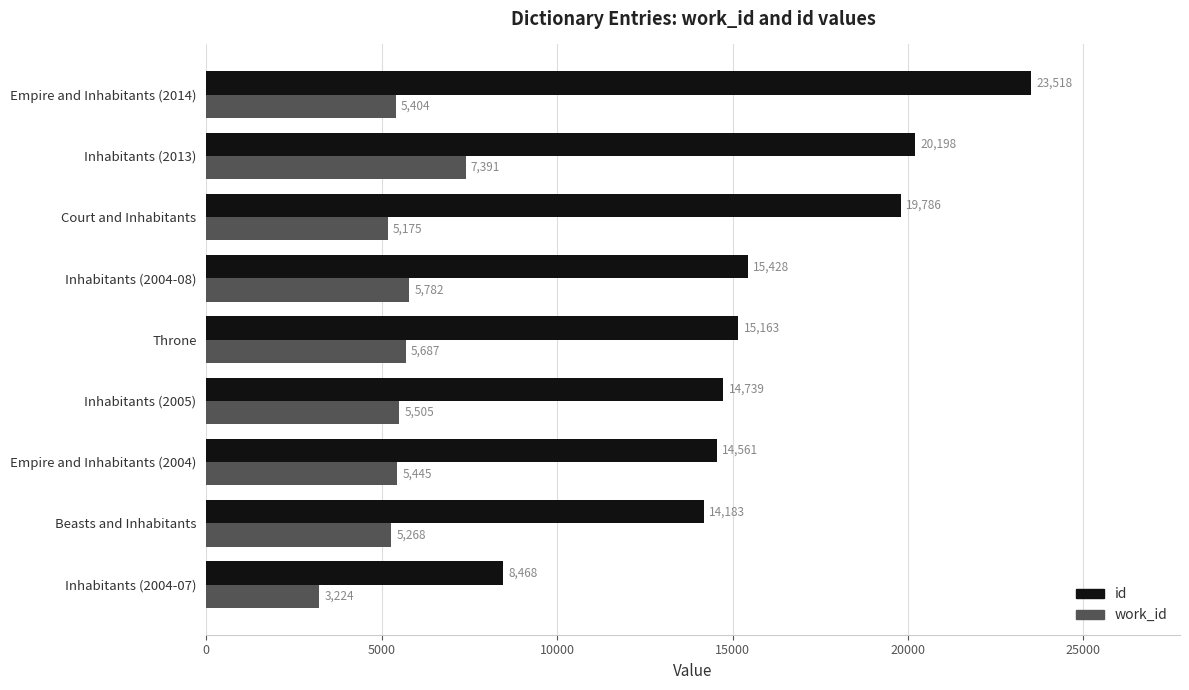

The id series shows 26405 at Inhabitants (2005). True or false?

False